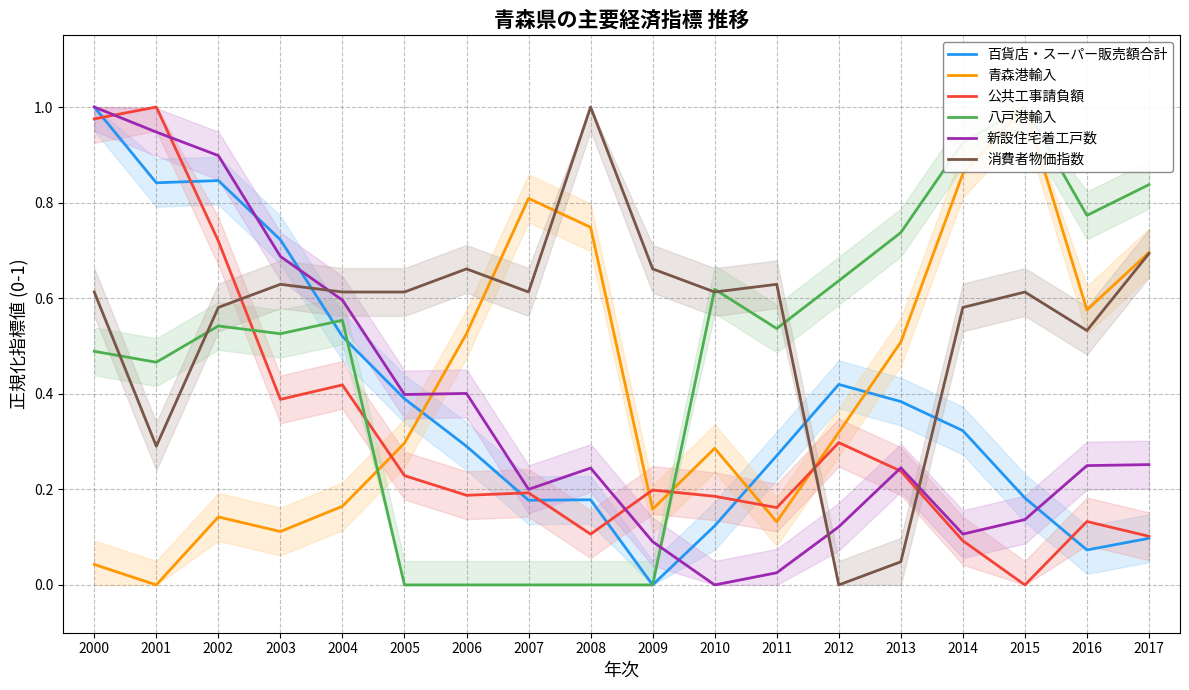

How many times do 百貨店・スーパー販売額合計 and 消費者物価指数 cross each other?

3